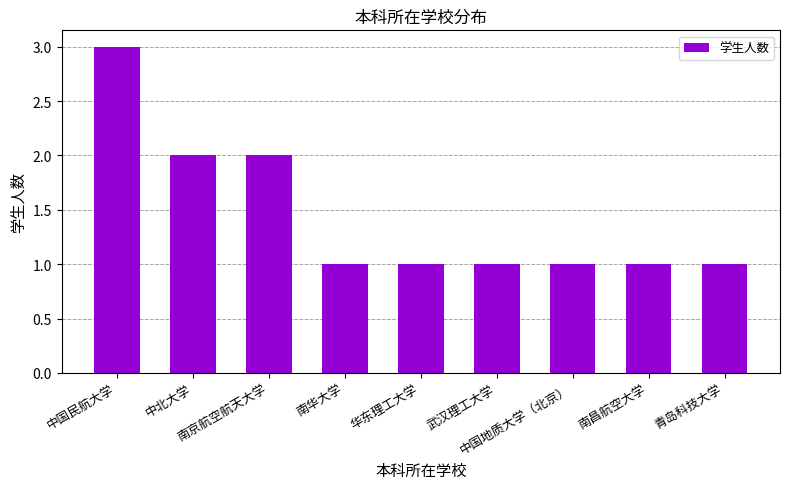

True or false: the data shows 3 at 中国民航大学.

True